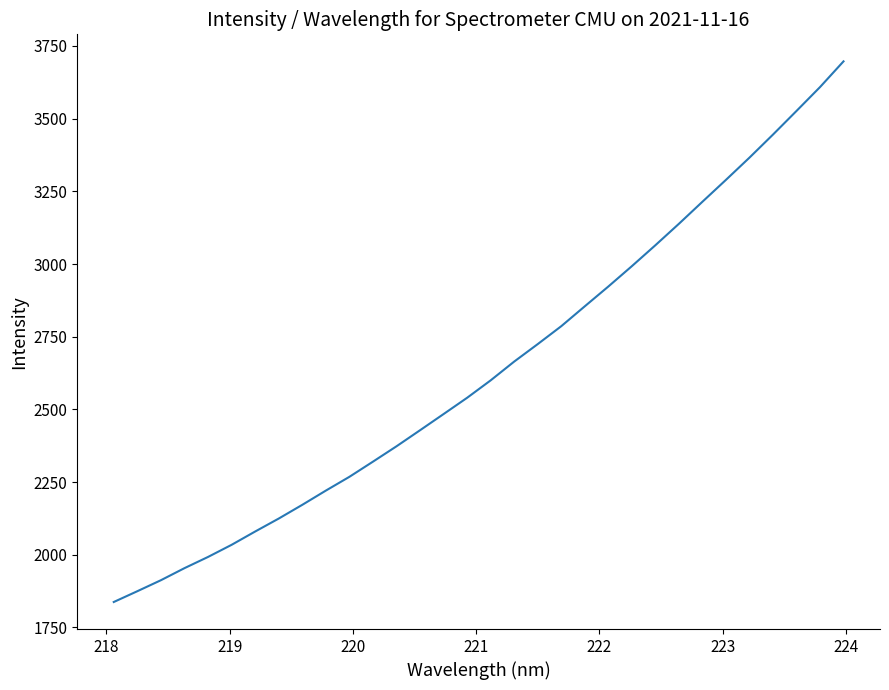

What is the difference between the maximum and minimum values?

1859.8